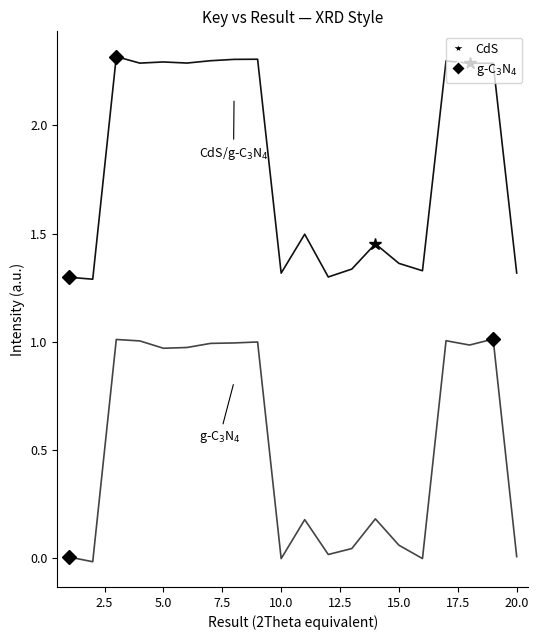

What is the greatest value displayed?

2.3